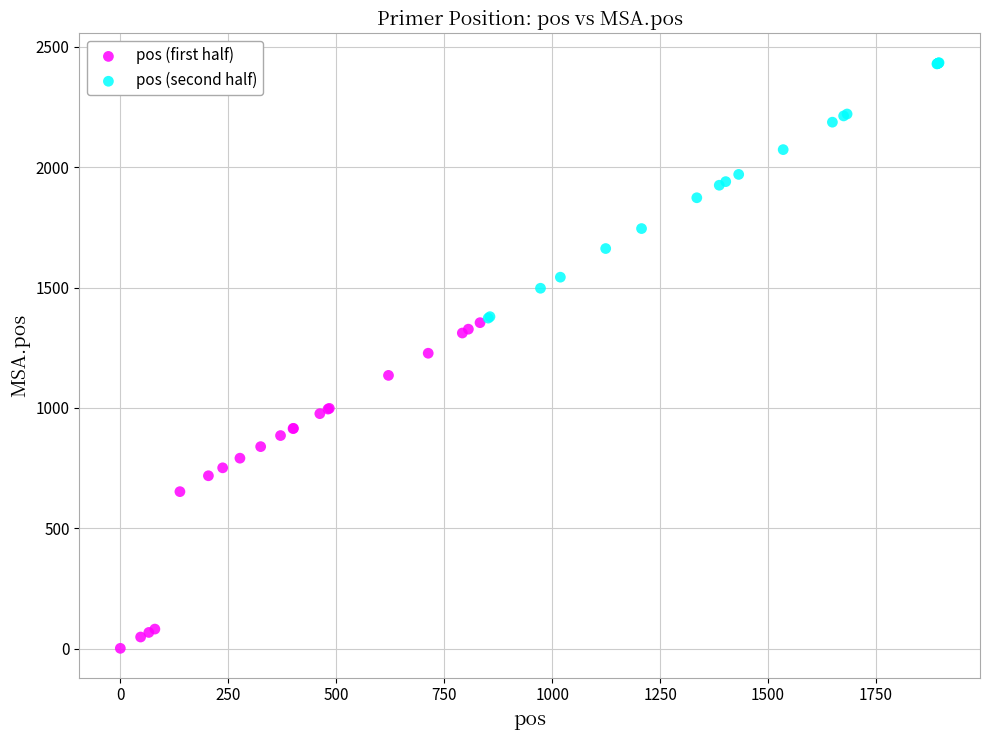

Which series contains the highest Y value?

pos (second half)